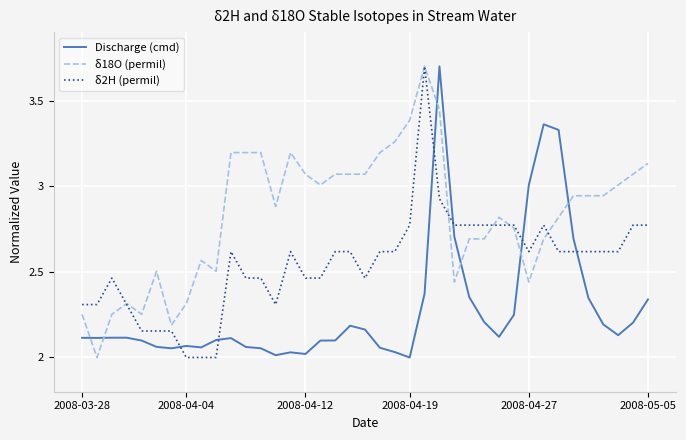

What is the greatest value displayed?

3.7